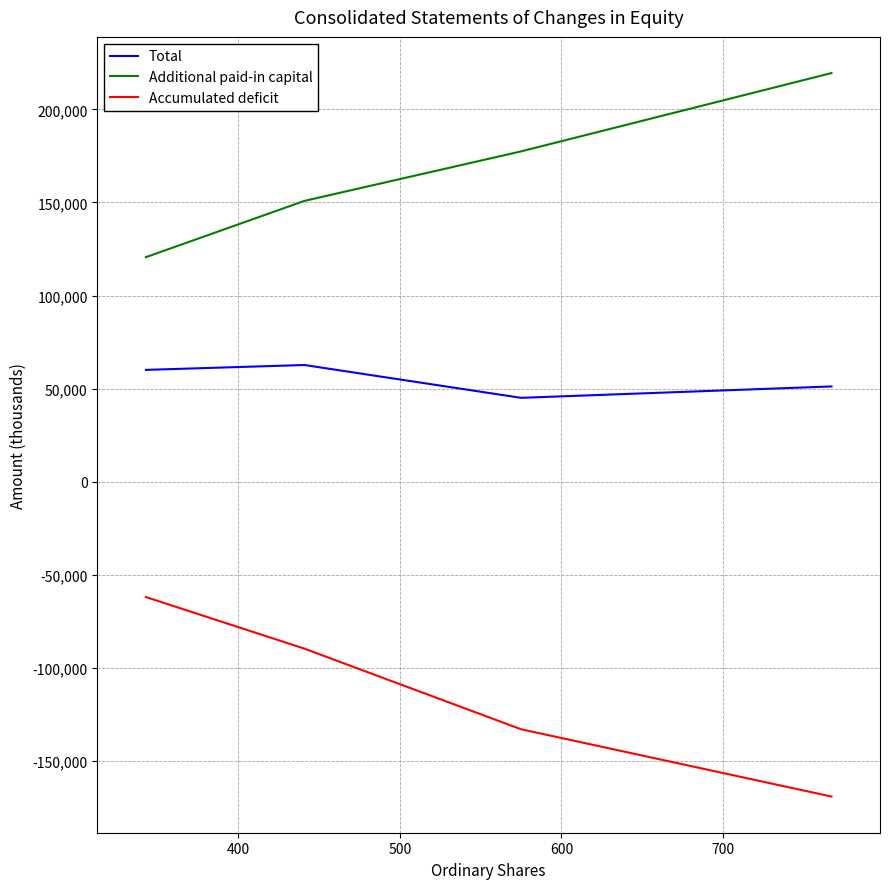

How many values in the Accumulated deficit series are below -89635?

2